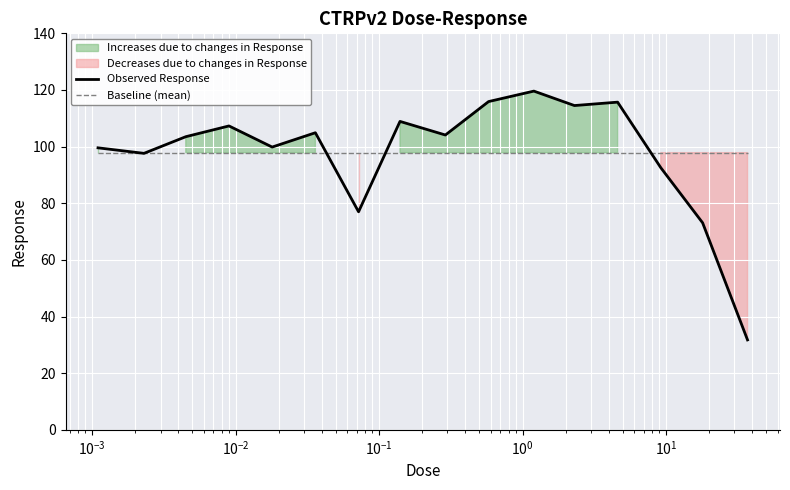

Which series has the largest total across all categories?

Observed Response